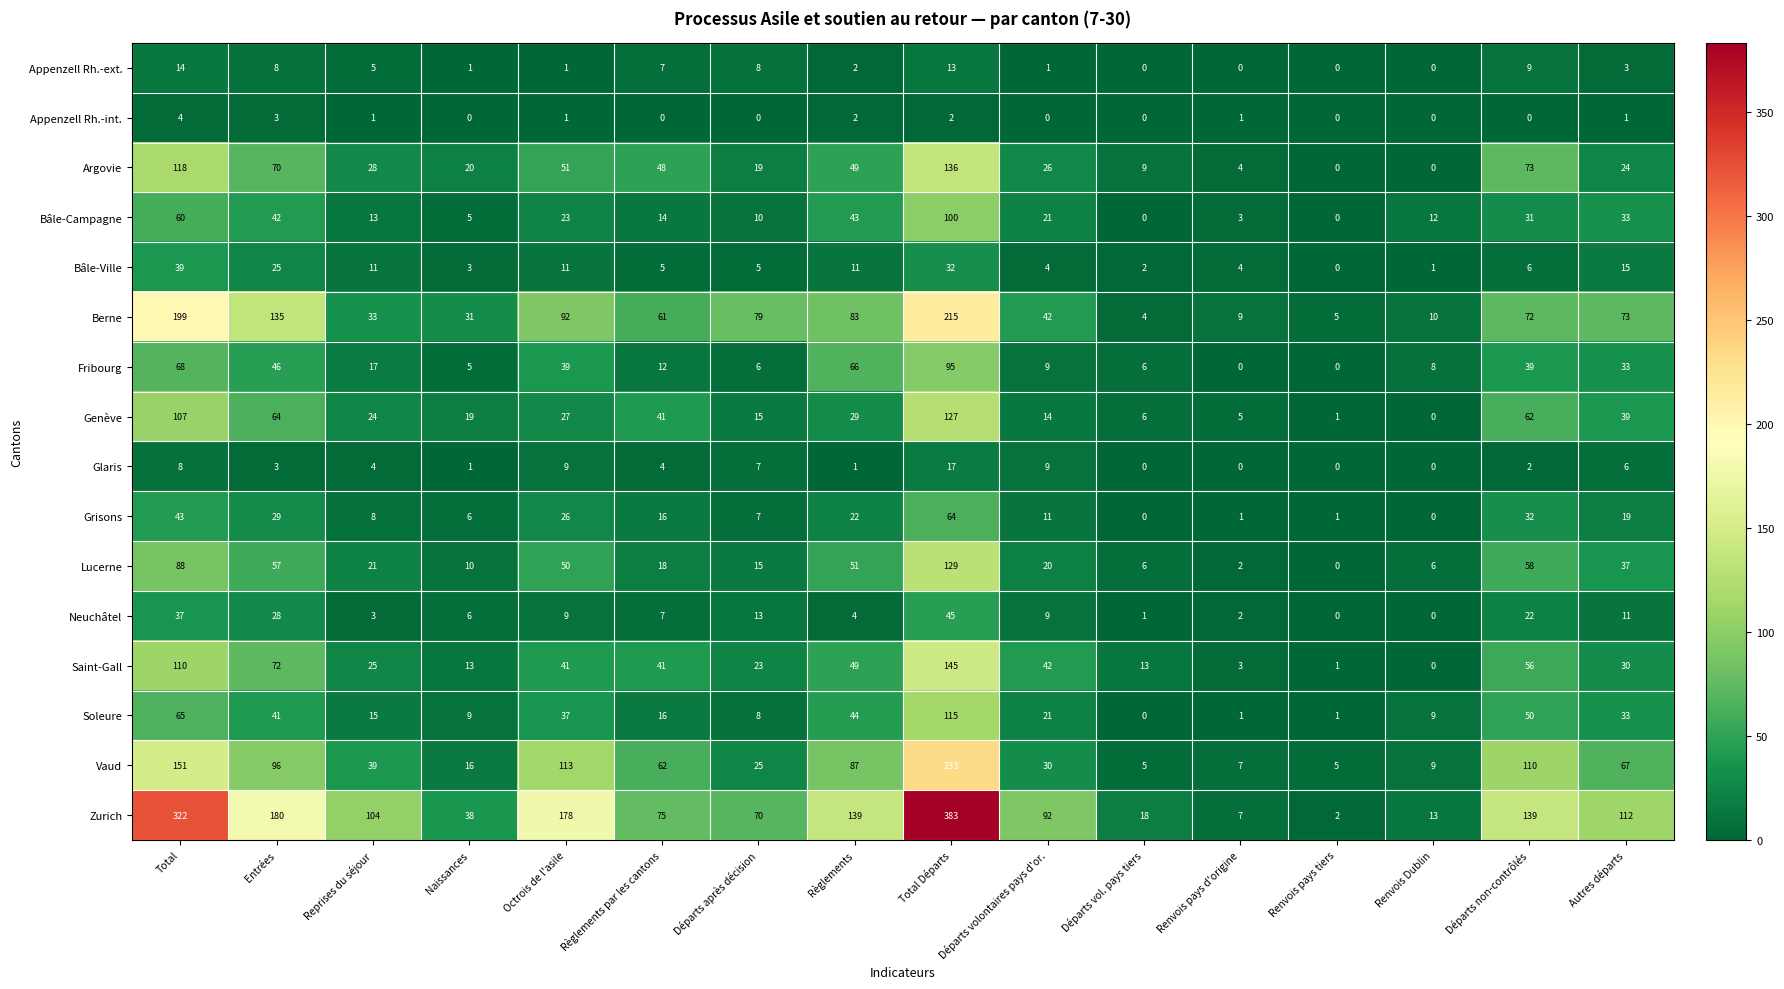

How many data points does each series have?

16